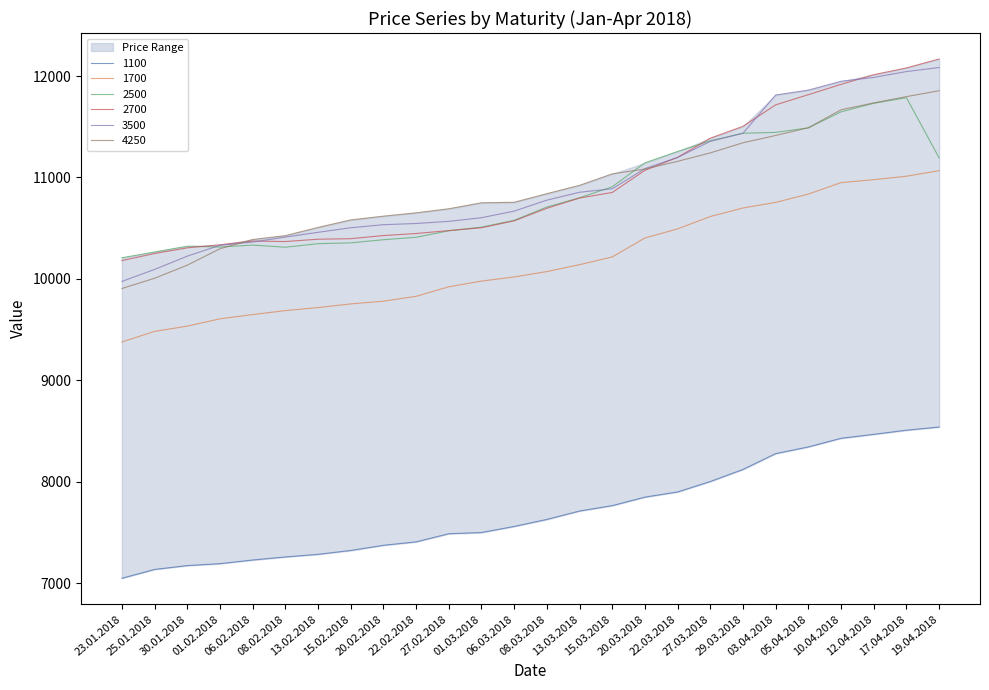

After their last crossing, which series has the higher values: 3500 or 2700?

2700